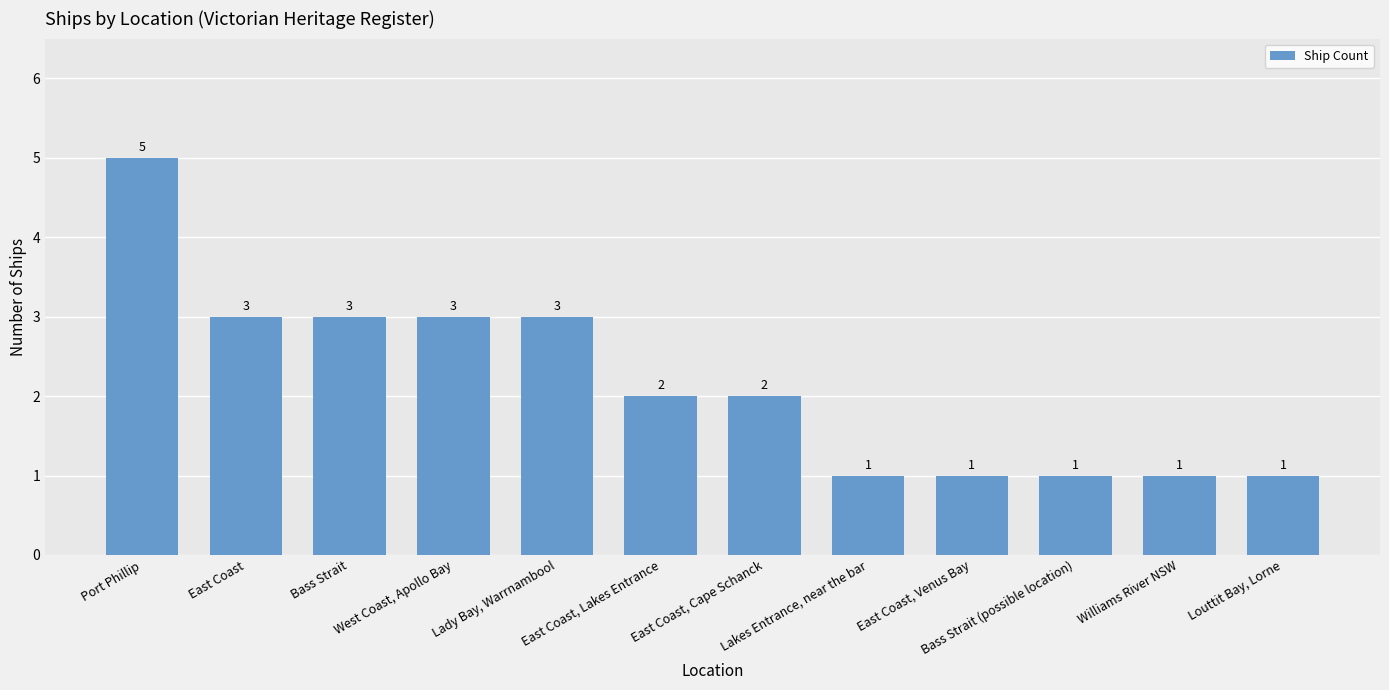

What position from the right is East Coast?

11